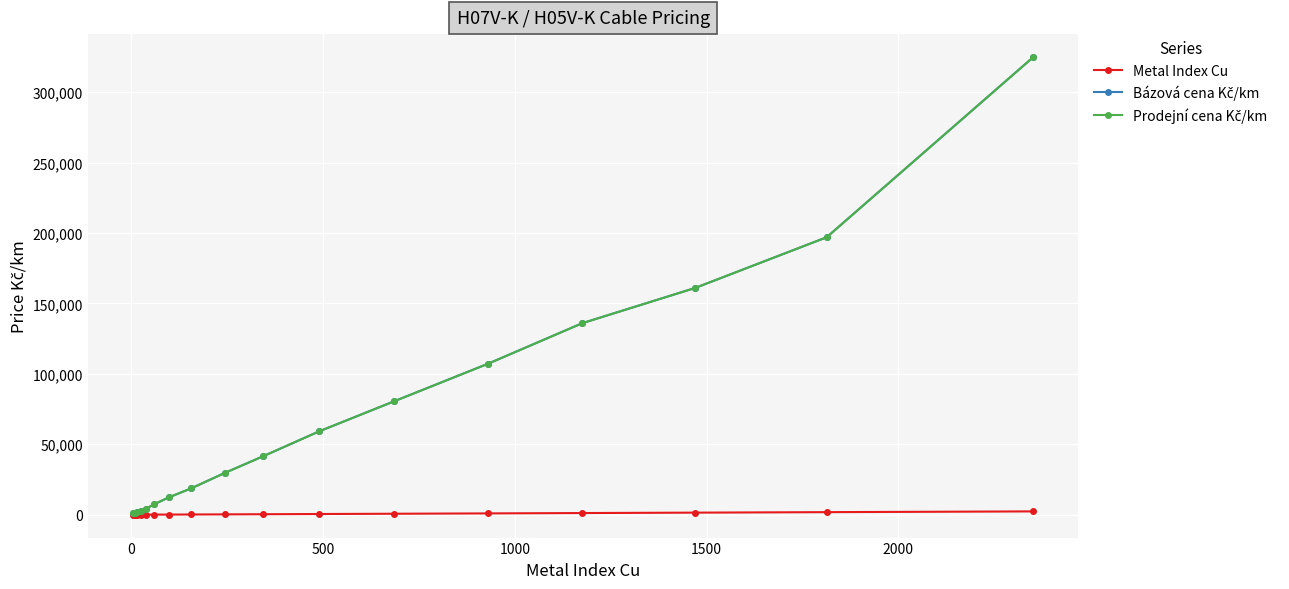

Is this an area chart (filled region under the line)?

No